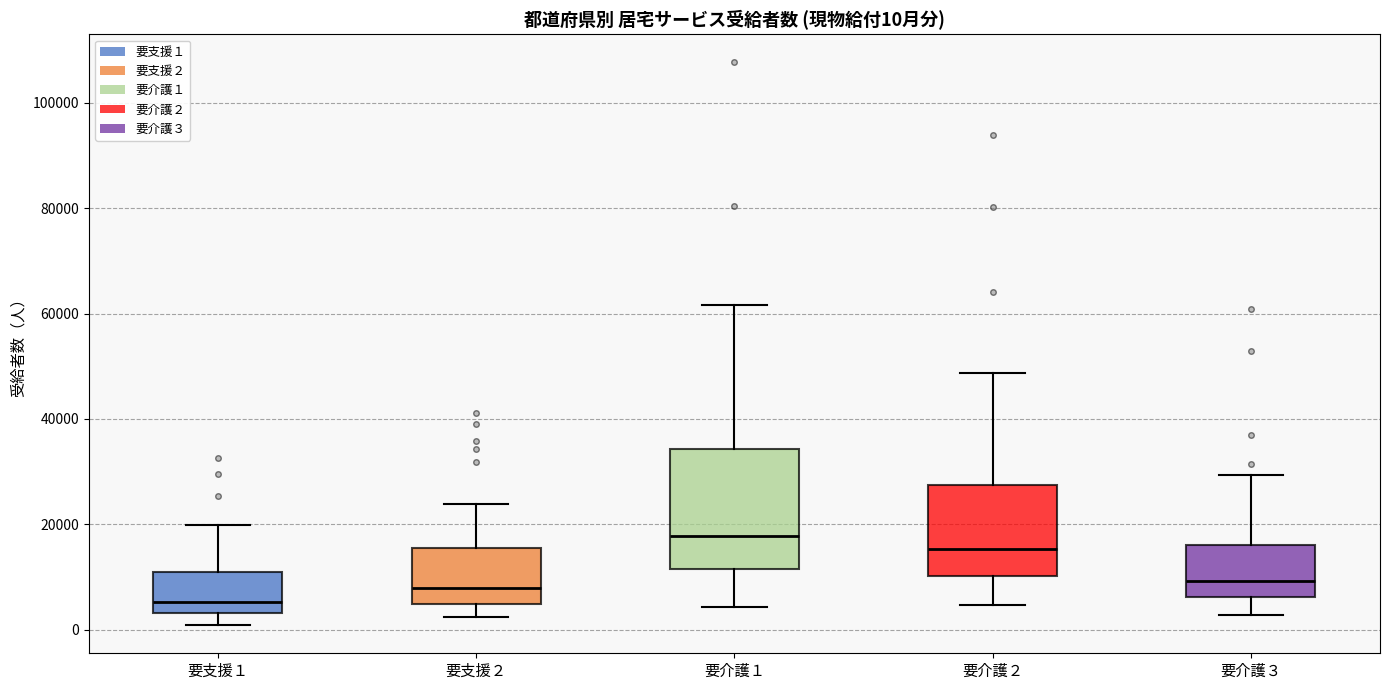

Which box has the highest median line?

要介護１